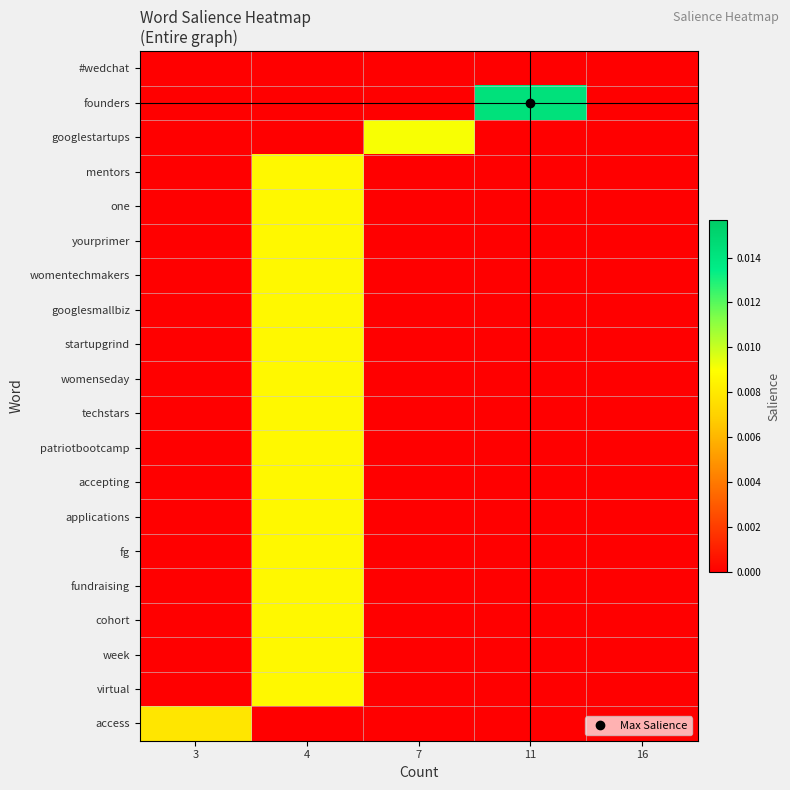

How many categories are shown in the chart?

5